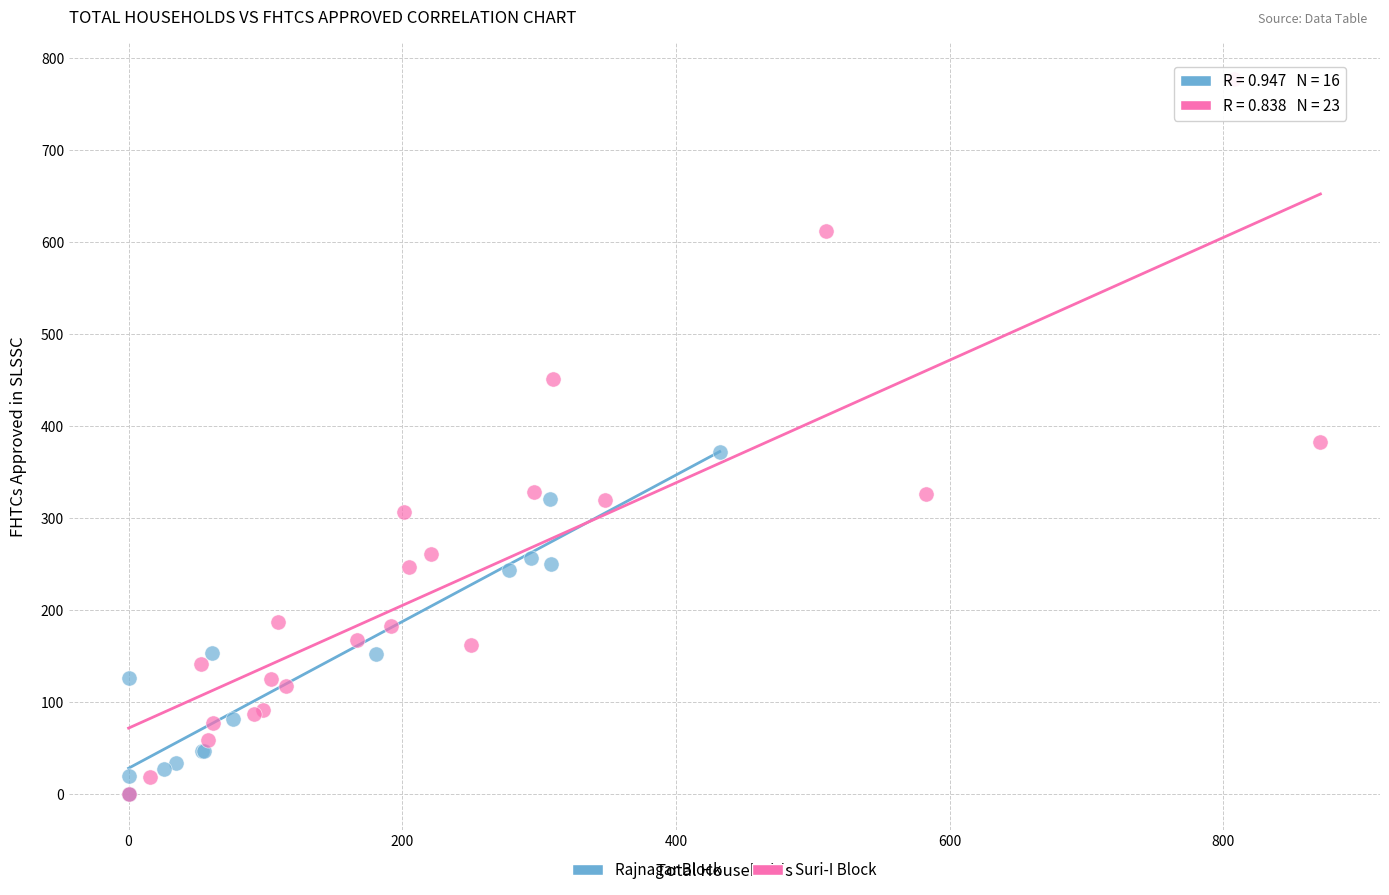

Which series has the widest spread of Y values?

Suri-I Block